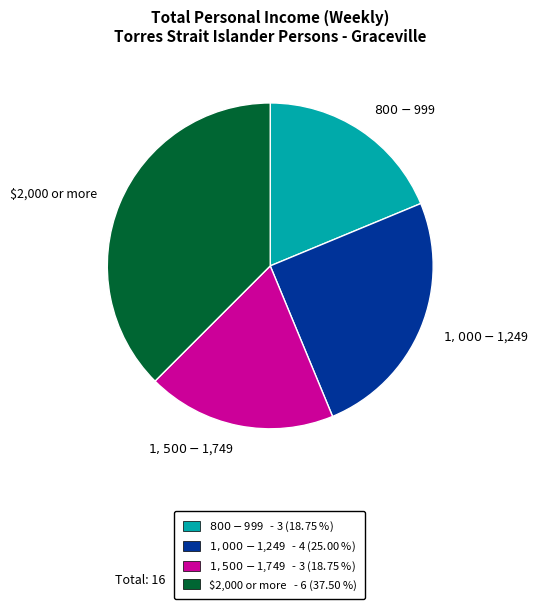

What is the largest slice in the pie chart?

$2,000 or more